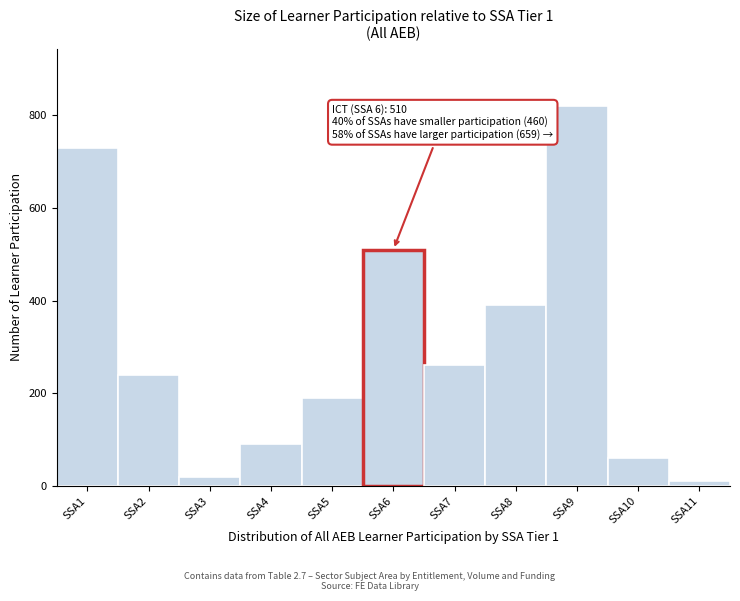

Reading right to left, transcribe all the data shown in this chart.

SSA11=10	SSA10=60	SSA9=820	SSA8=390	SSA7=260	SSA6=510	SSA5=190	SSA4=90	SSA3=20	SSA2=240	SSA1=730